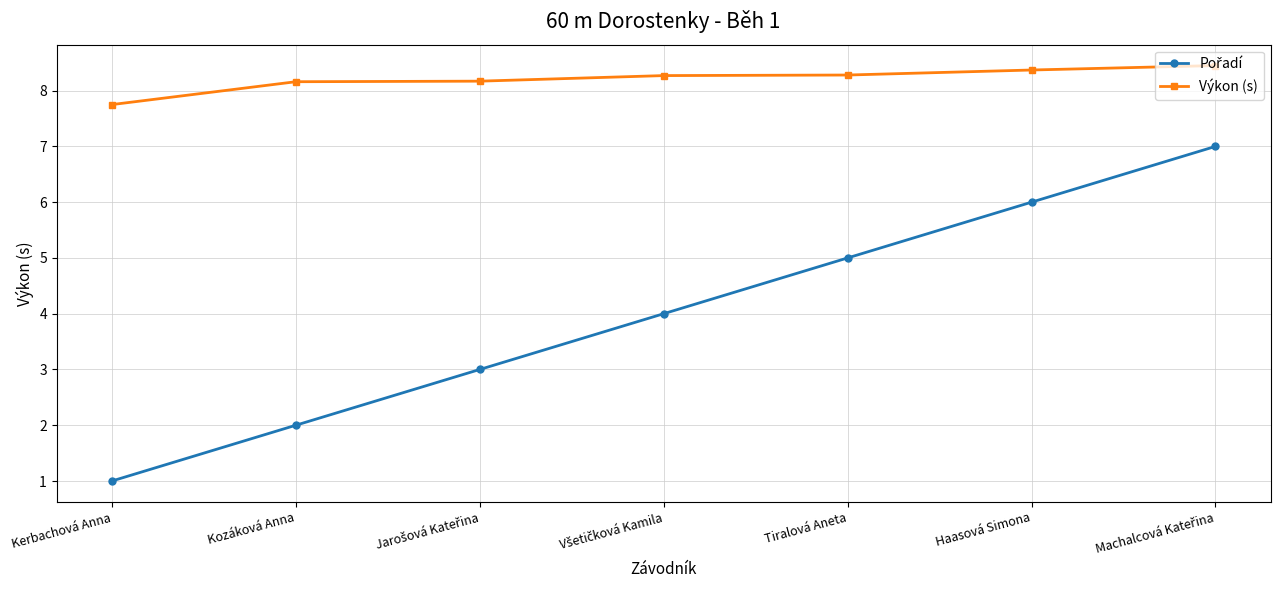

At which label does Výkon (s) first exceed 8?

Kozáková Anna